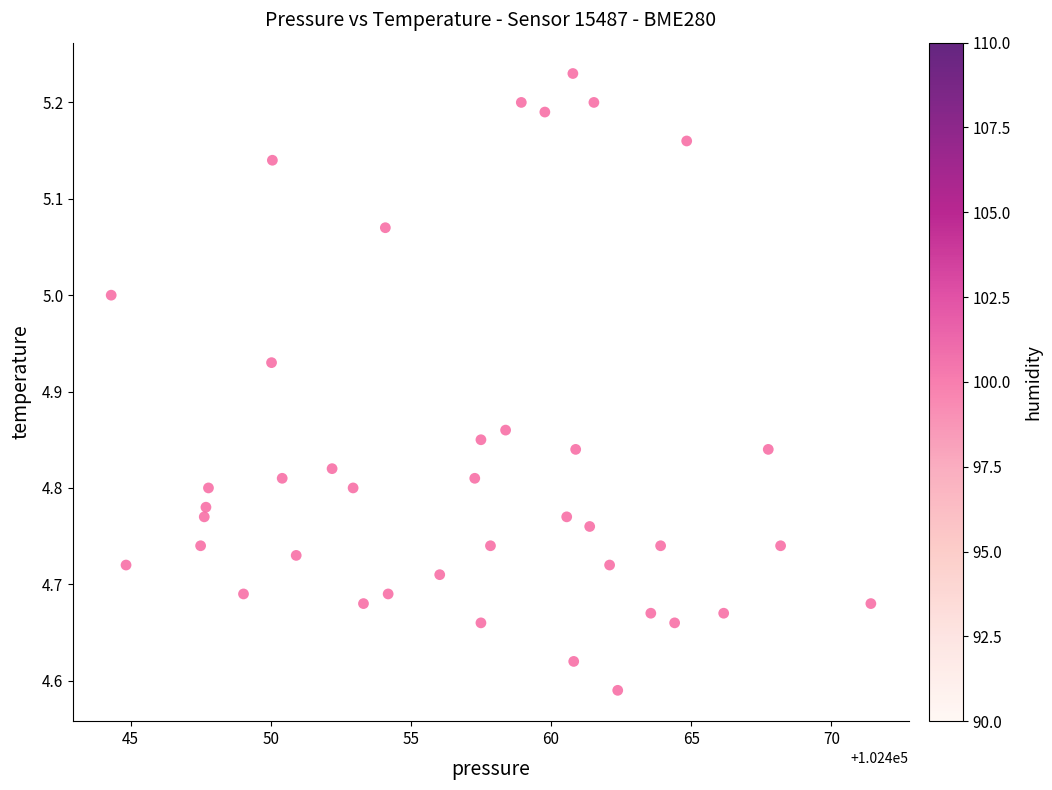

What is the range of Y values (max minus min)?

0.6